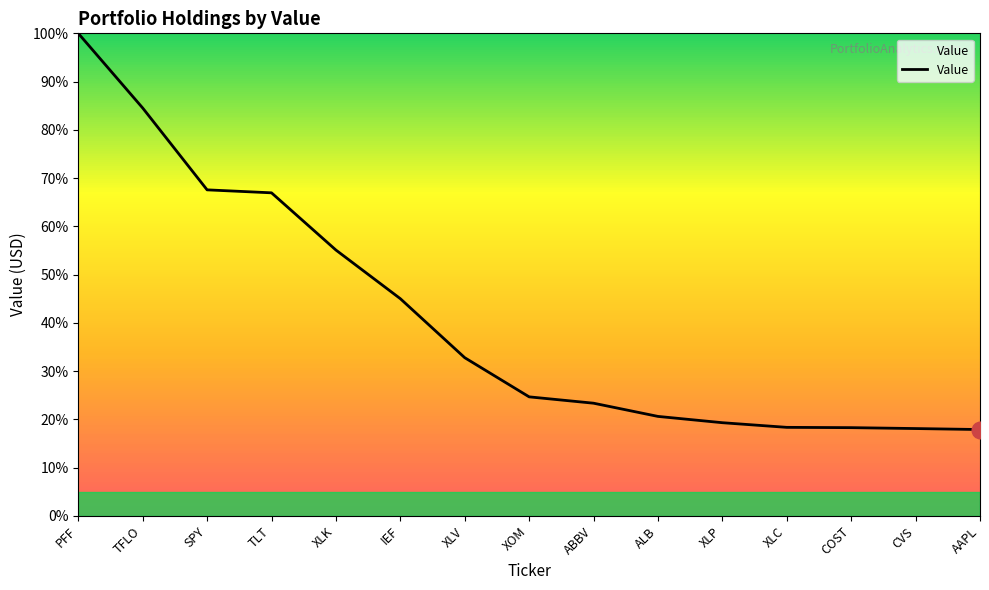

What is the difference between the second highest and second lowest values?

66.4